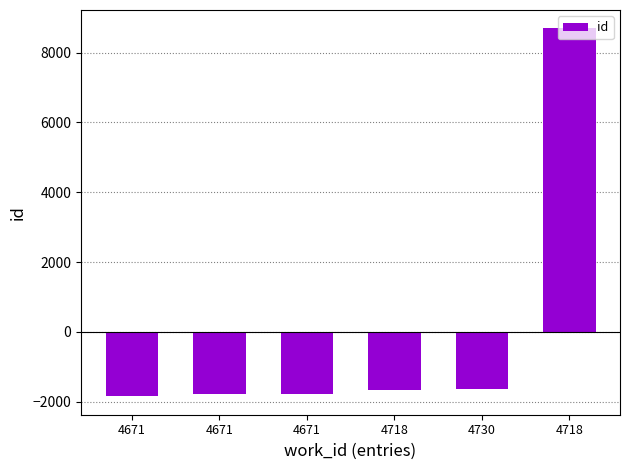

Are the bars horizontal?

No